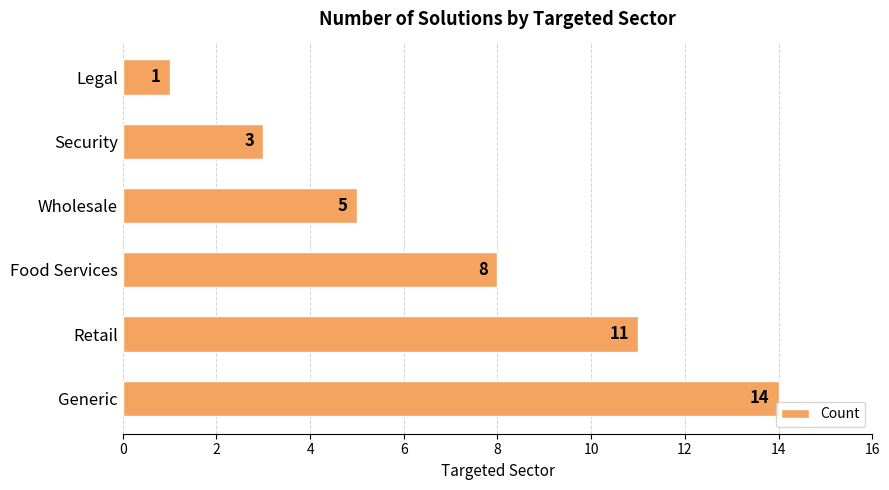

What is the sum of all values?

42